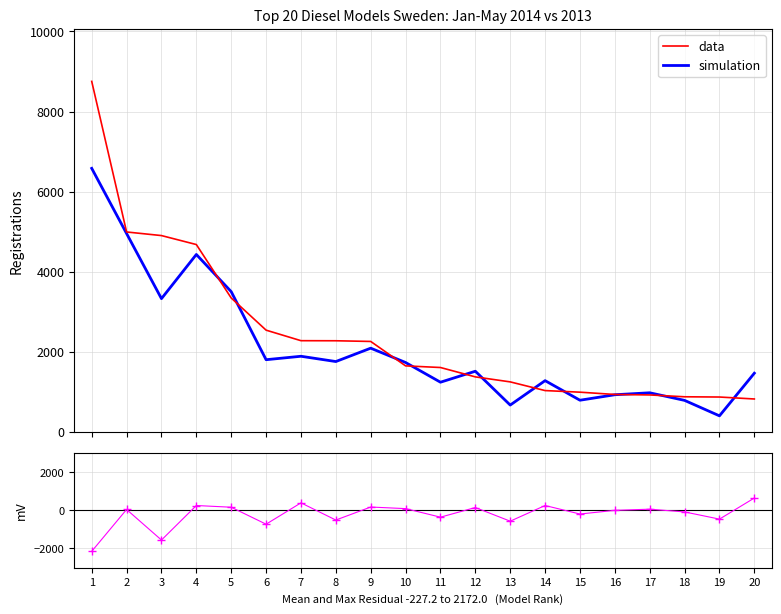

What is the value of the simulation point at the 18th from the left?

787